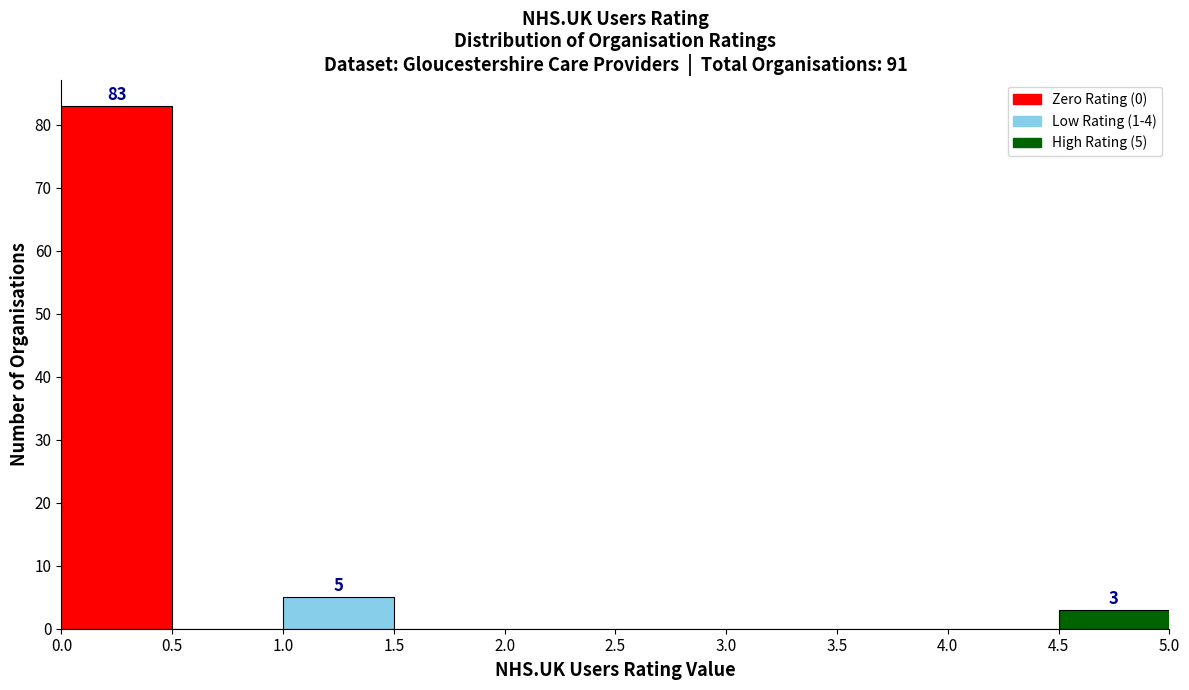

Over which range of the x-axis is the bar tallest?

0.0 to 0.5